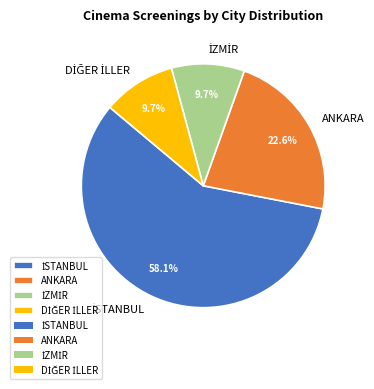

Does any single category account for the majority?

Yes